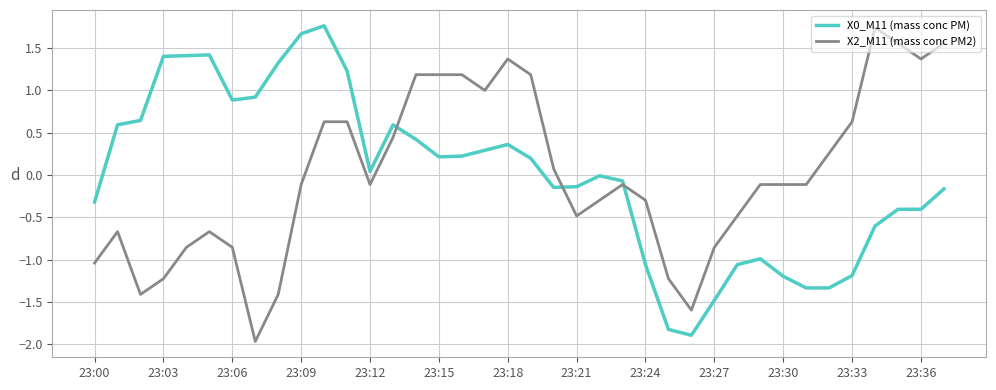

What is the greatest value displayed?

1.8